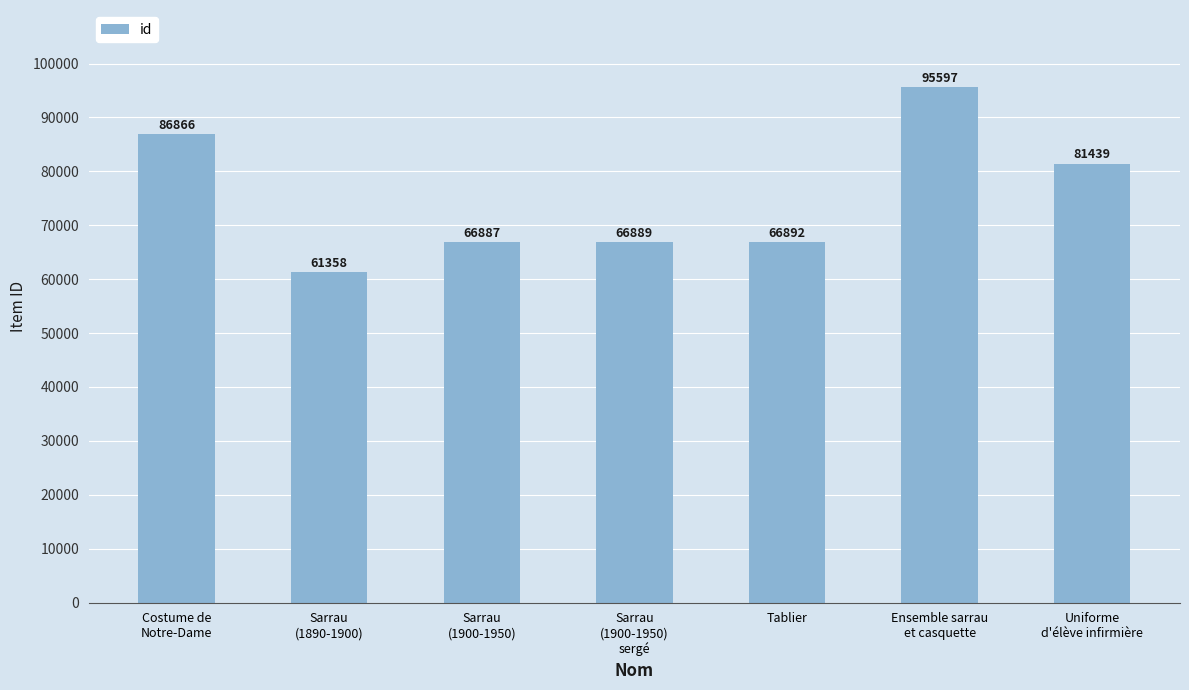

Reading left to right, list all the values displayed in this chart.

Costume de
Notre-Dame=86866	Sarrau
(1890-1900)=61358	Sarrau
(1900-1950)=66887	Sarrau
(1900-1950)
sergé=66889	Tablier=66892	Ensemble sarrau
et casquette=95597	Uniforme
d'élève infirmière=81439